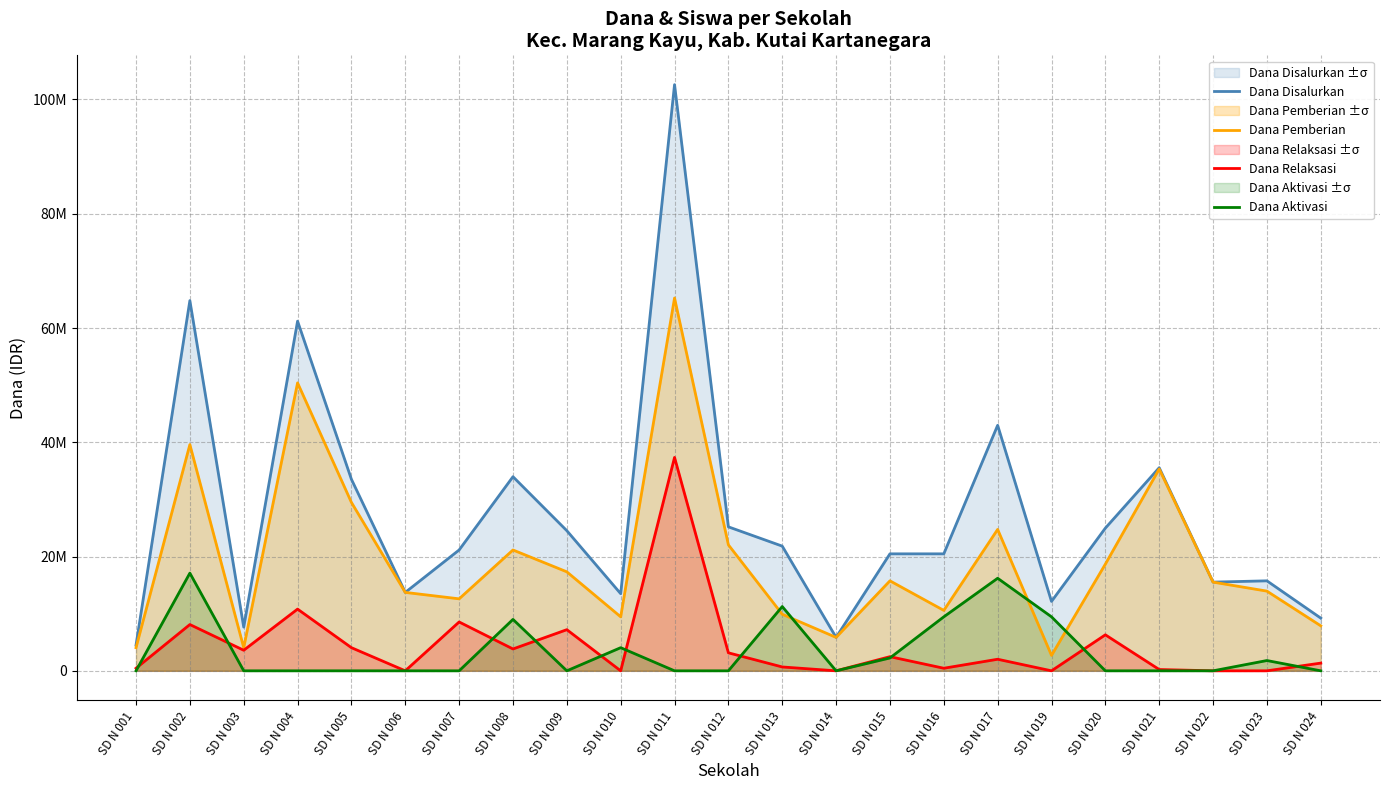

Is it true that Dana Aktivasi equals 10839498 at SD N 022?

False